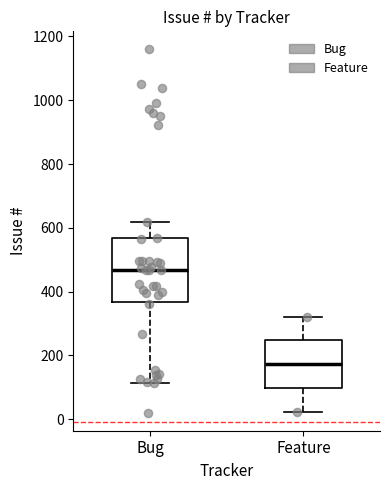

Comparing the boxes themselves (not the whiskers), which one is the tallest?

Bug